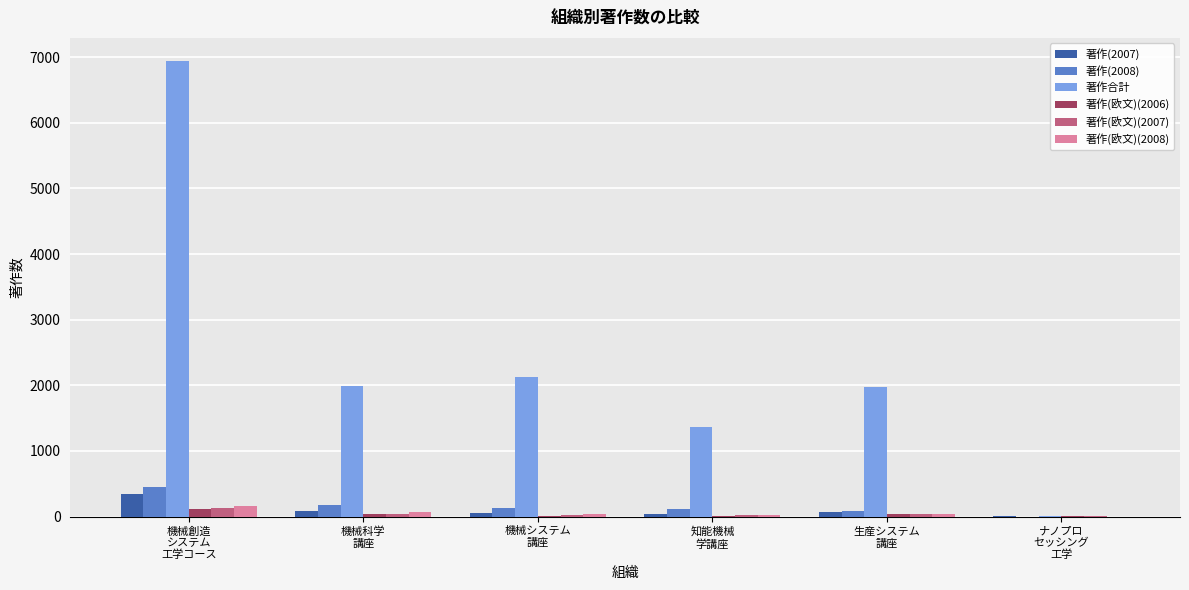

At which label does 著作(2008) reach its peak?

機械創造
システム
工学コース